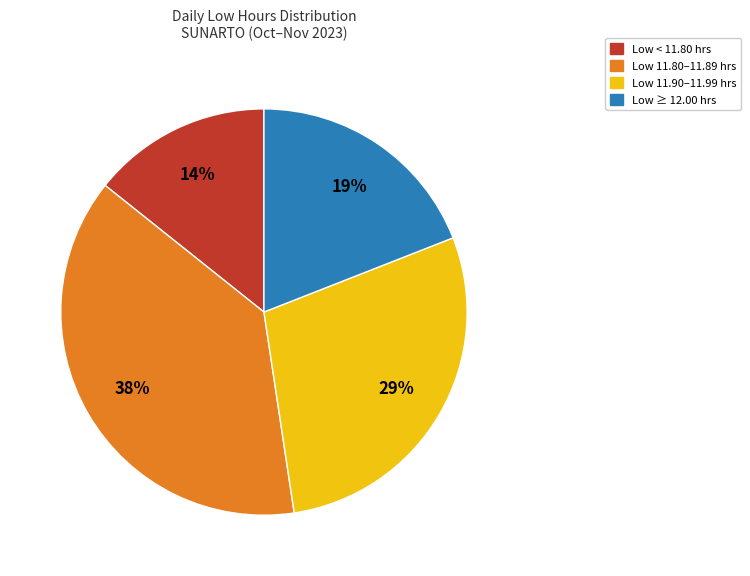

Does any single category account for the majority?

No